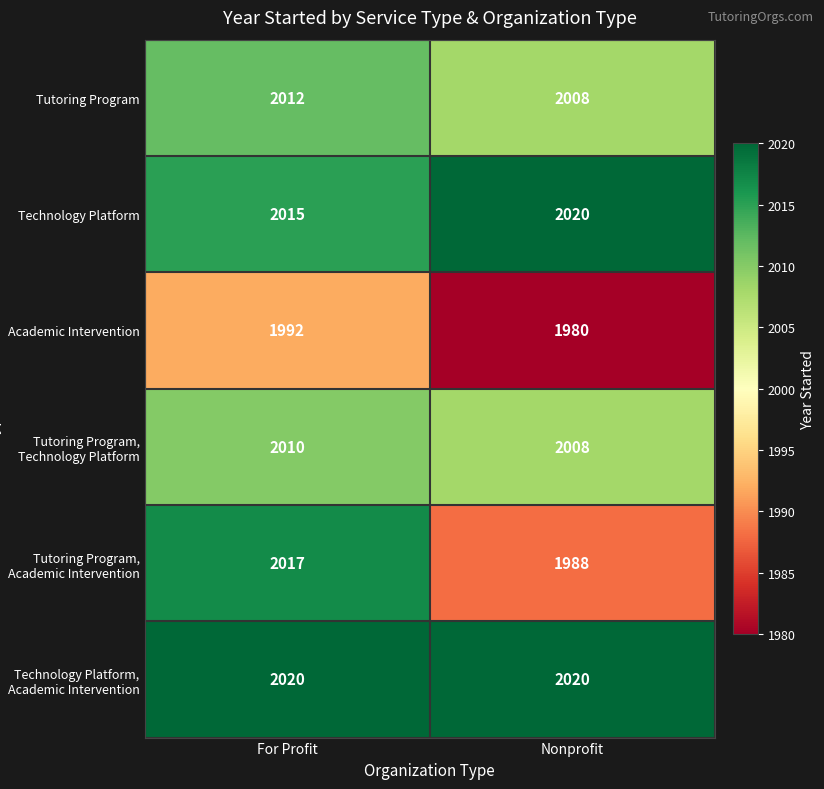

How many distinct data groups are displayed?

6